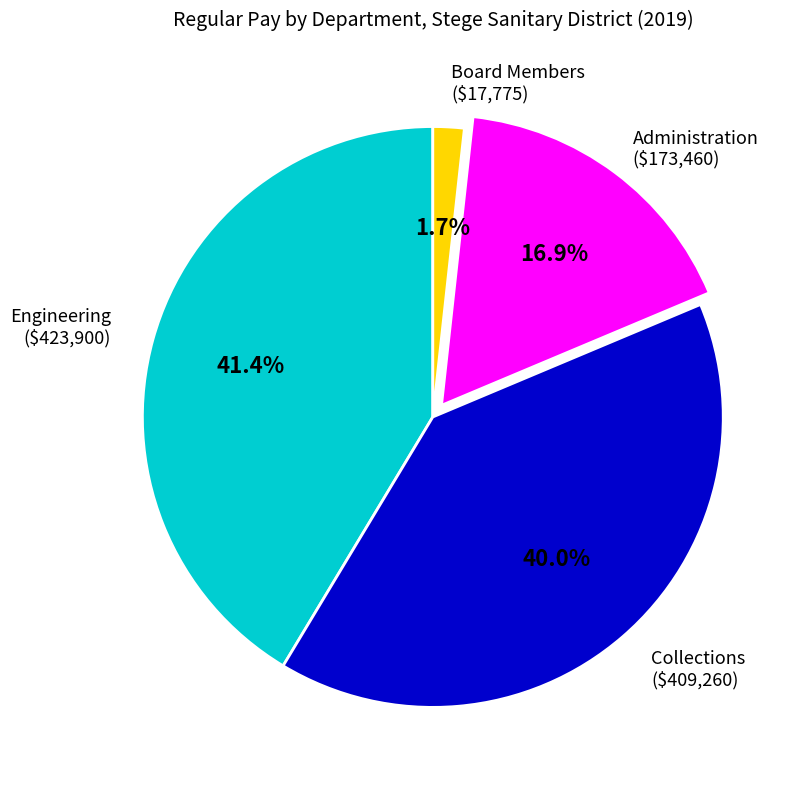

Does any single category account for the majority?

No